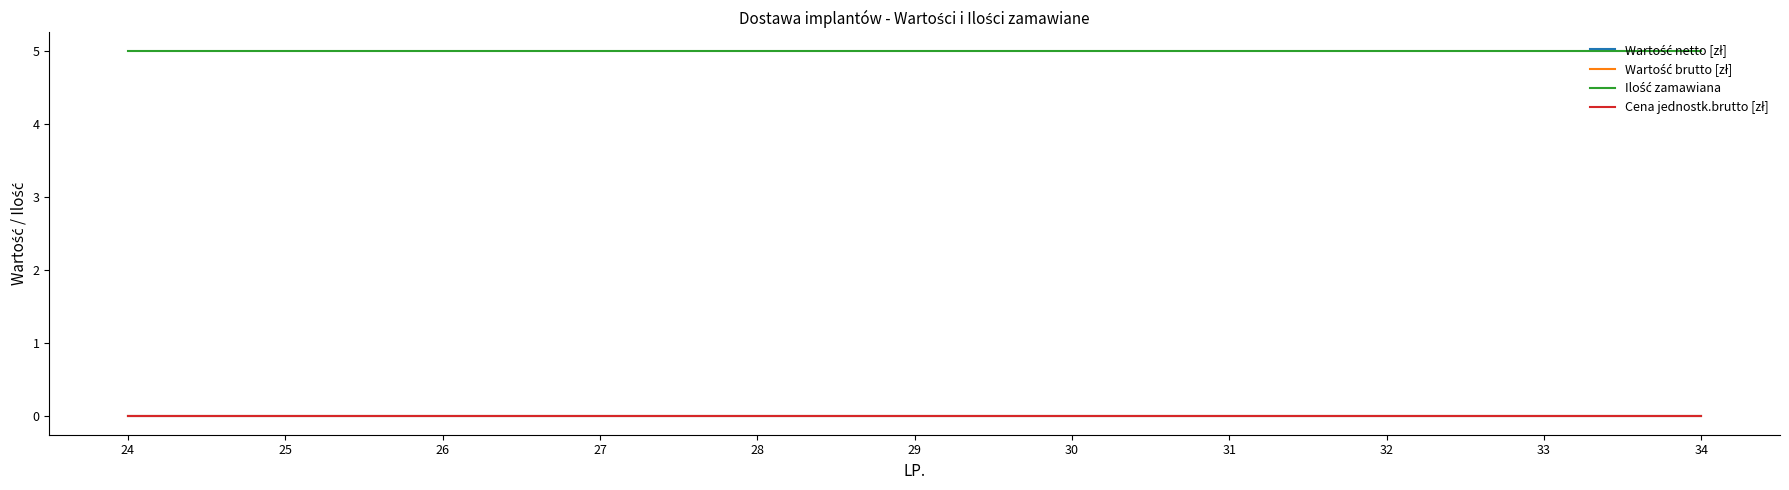

What is the spread (max minus min) of values at 32?

5